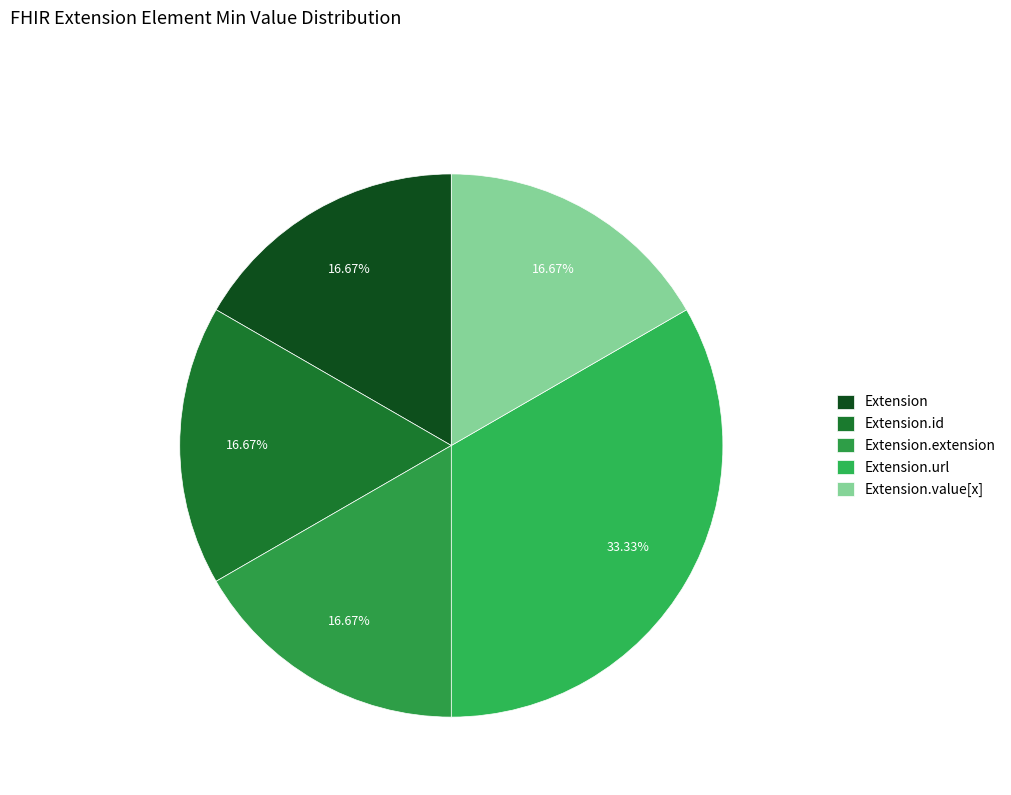

Between Extension and Extension.extension, which is larger?

Extension